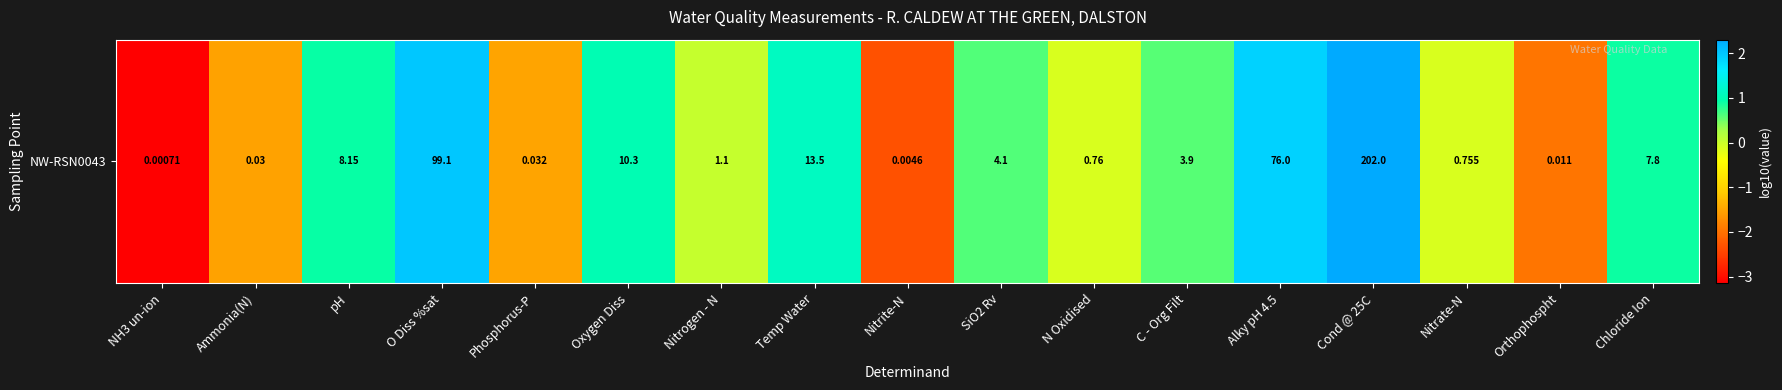

Rank the categories by value from lowest to highest.

NH3 un-ion, Nitrite-N, Orthophospht, Ammonia(N), Phosphorus-P, Nitrate-N, N Oxidised, Nitrogen - N, C - Org Filt, SiO2 Rv, Chloride Ion, pH, Oxygen Diss, Temp Water, Alky pH 4.5, O Diss %sat, Cond @ 25C